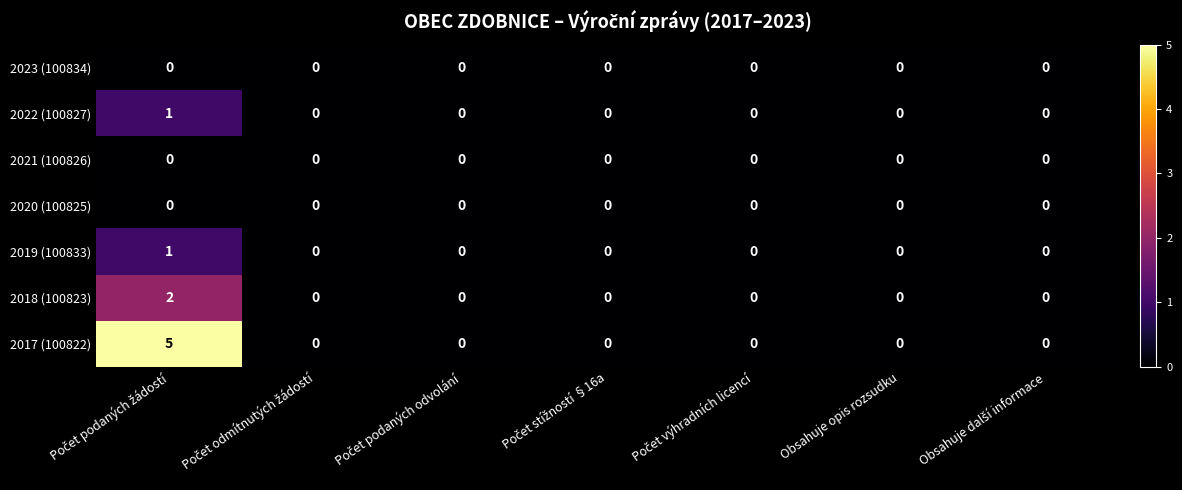

Which series has the largest total across all categories?

2017 (100822)